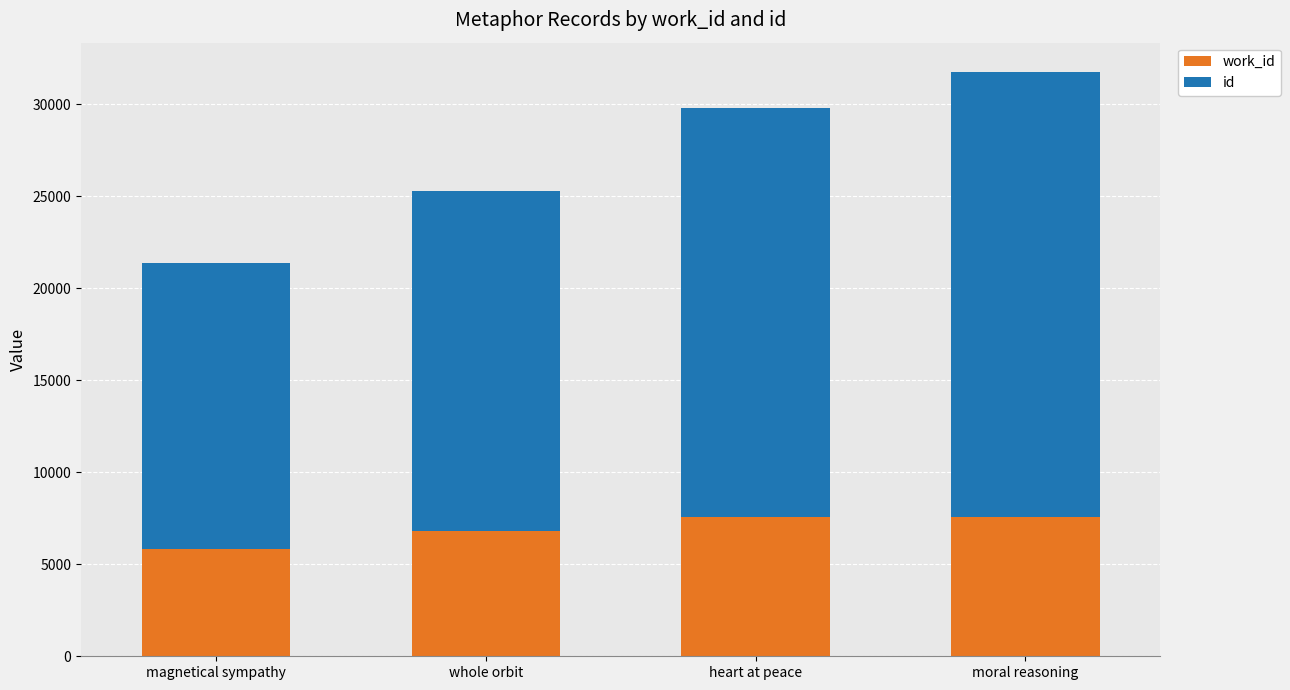

At which category is the sum across all series the highest?

moral reasoning